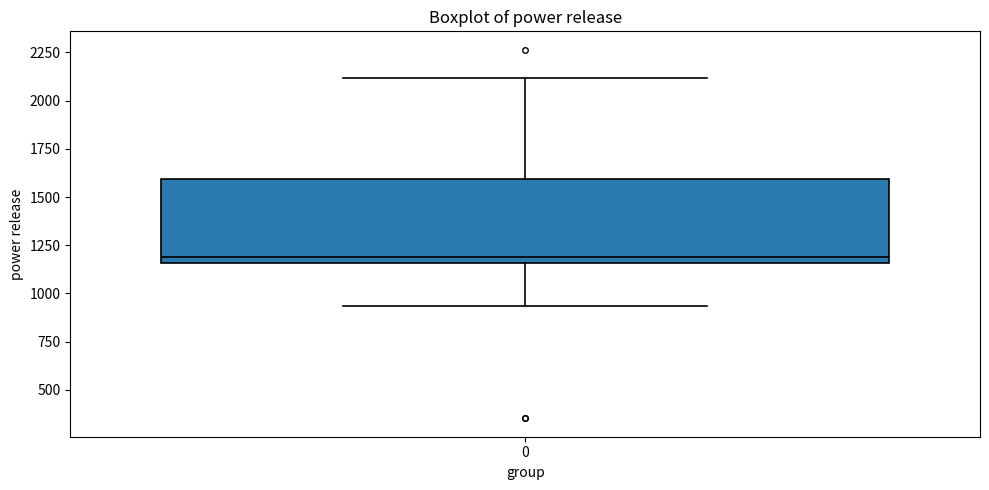

Where is the upper edge of the box at x = 0 on the y-axis? The values are not printed on the chart, so give them approximately, as read against the axis.

1600